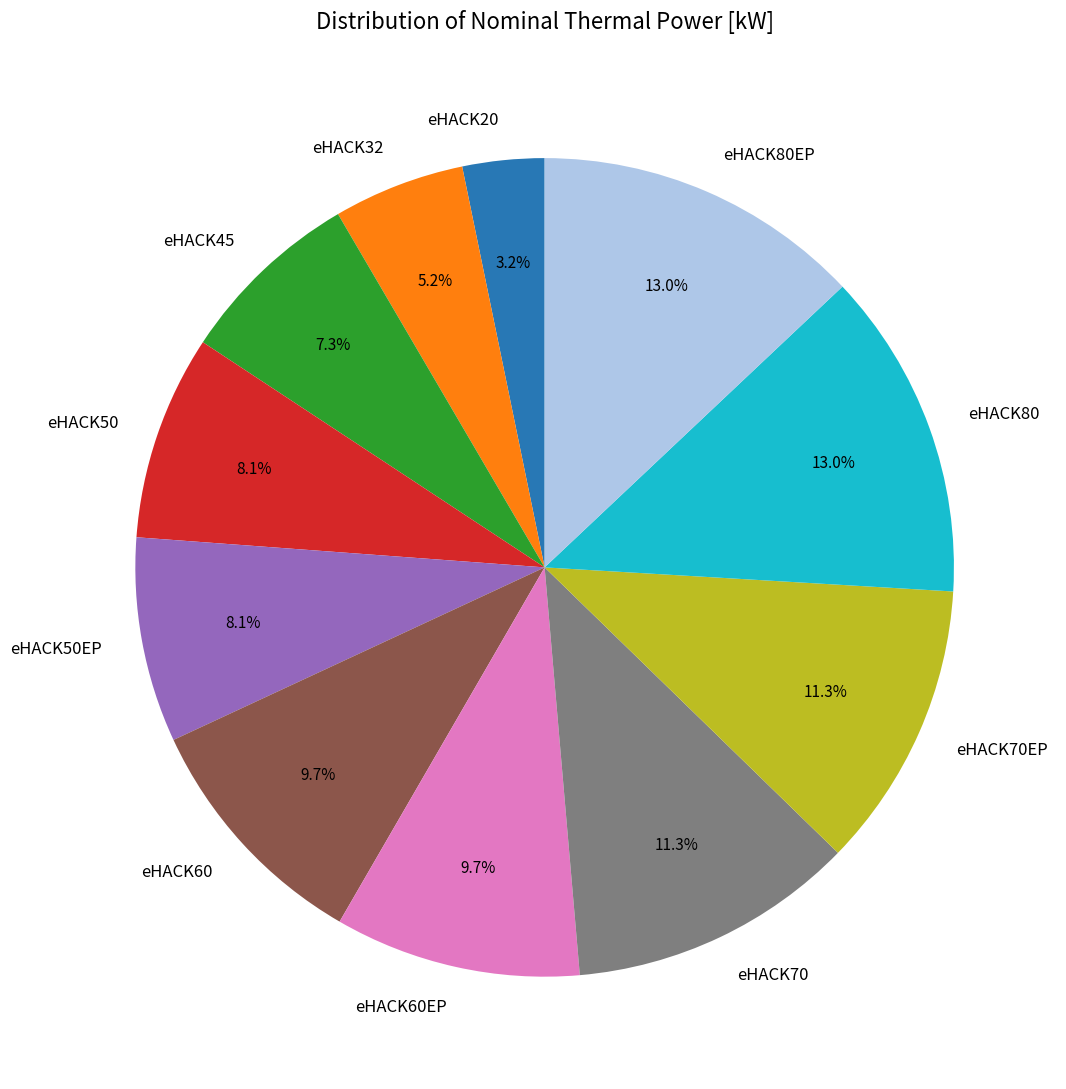

To the nearest percent, what is the combined percentage of eHACK60EP and eHACK60?

19%